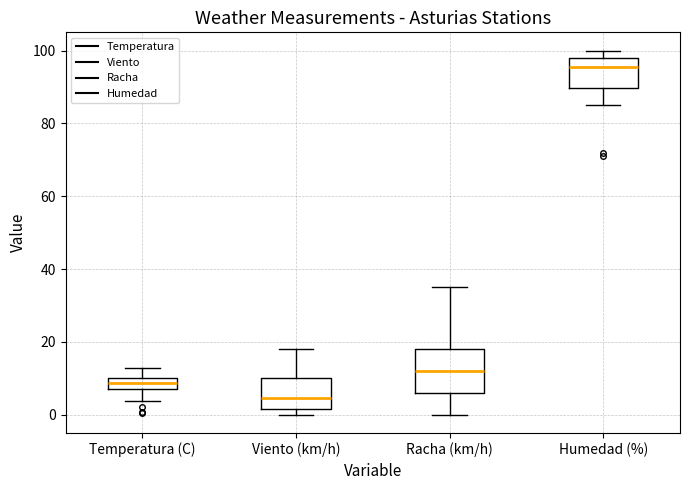

Which box has the lowest median line?

Viento (km/h)